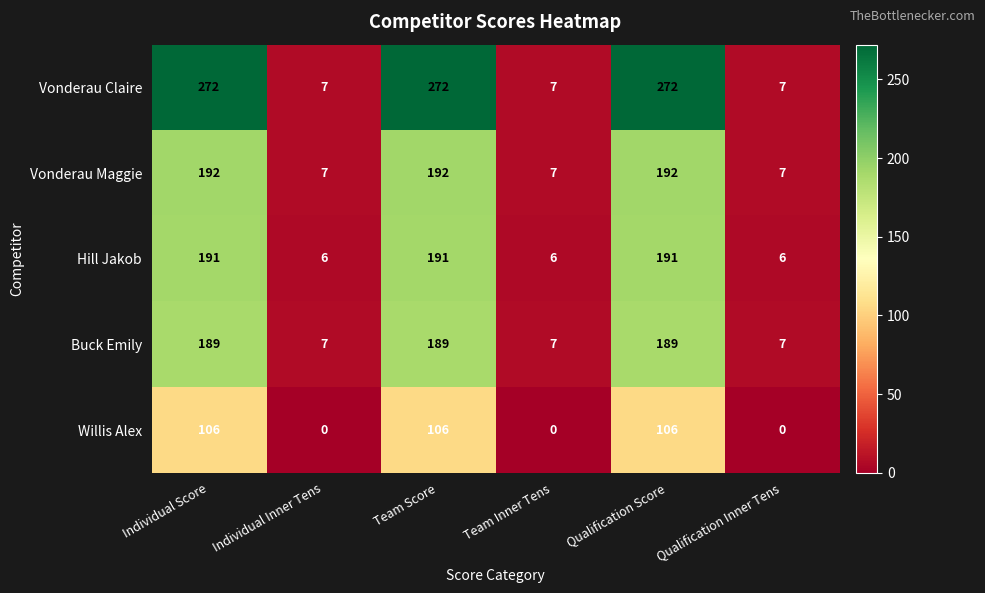

True or false: Hill Jakob has a value of 191 at Qualification Score.

True